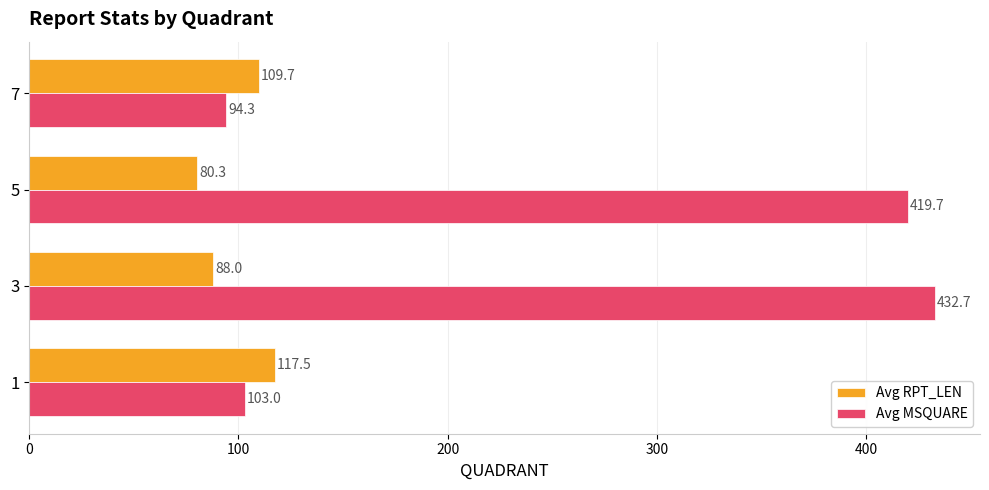

Which series has the largest total across all categories?

Avg MSQUARE